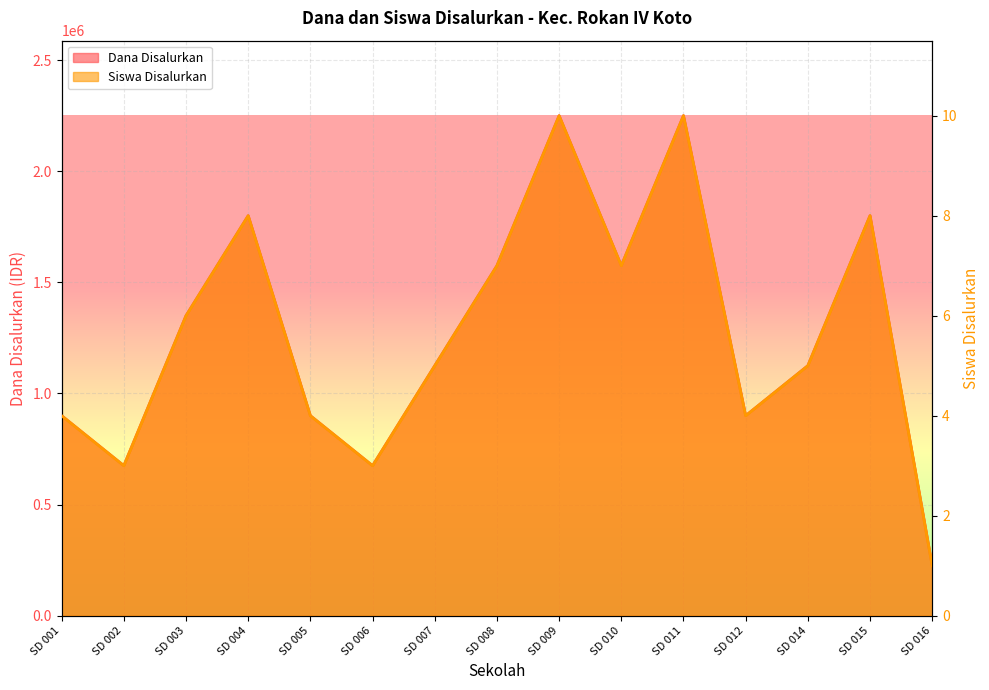

Rank the series by their average value, from lowest to highest.

Siswa Disalurkan, Dana Disalurkan